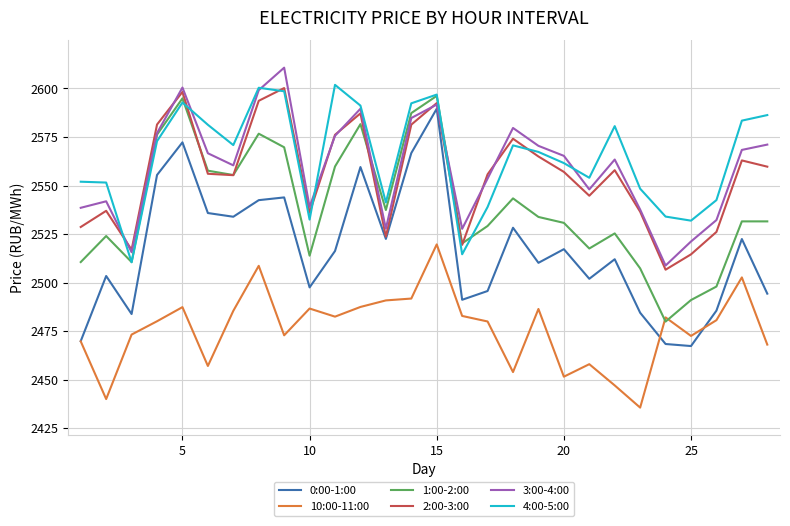

What are all the series names shown in the legend?

0:00-1:00, 10:00-11:00, 1:00-2:00, 2:00-3:00, 3:00-4:00, 4:00-5:00